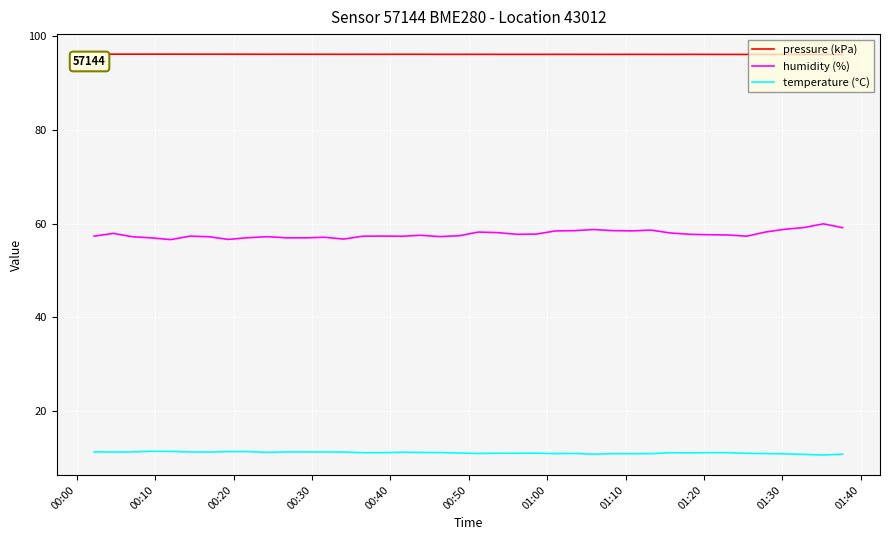

Which series has the widest spread of values?

humidity (%)